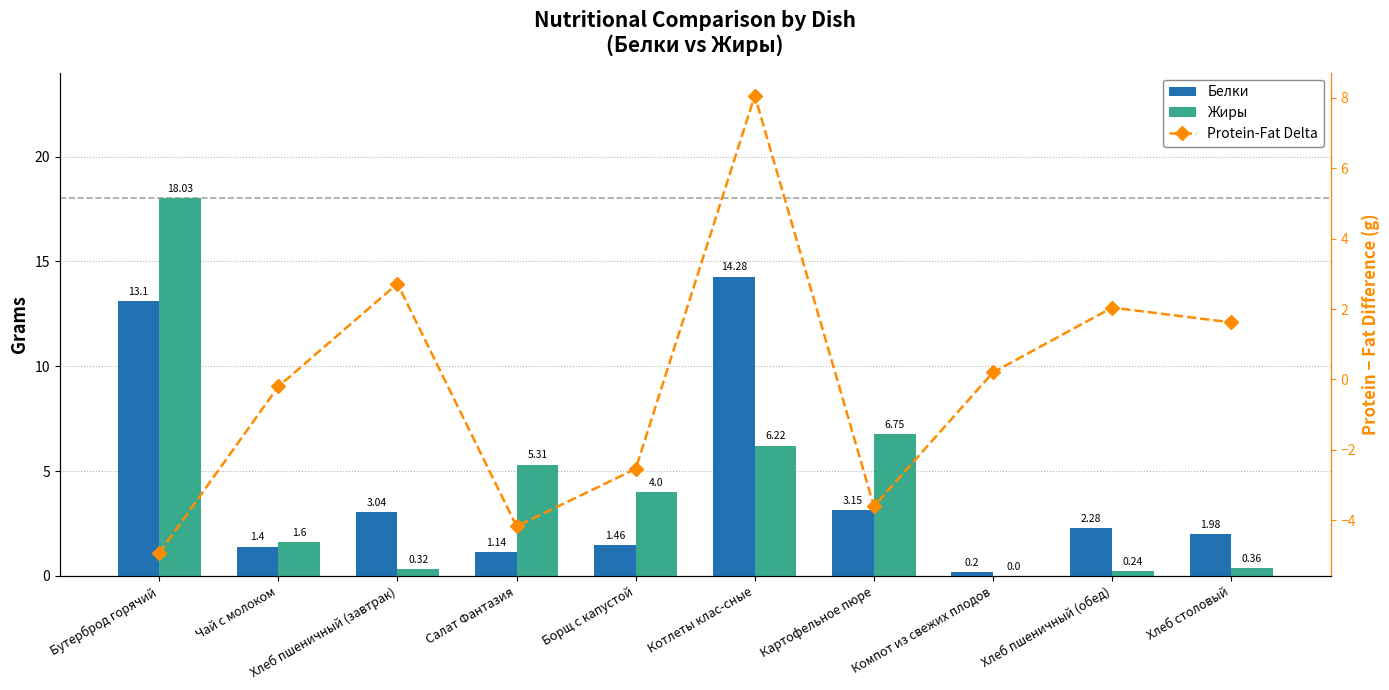

Read the Protein-Fat Delta value at Котлеты клас-сные.

8.1